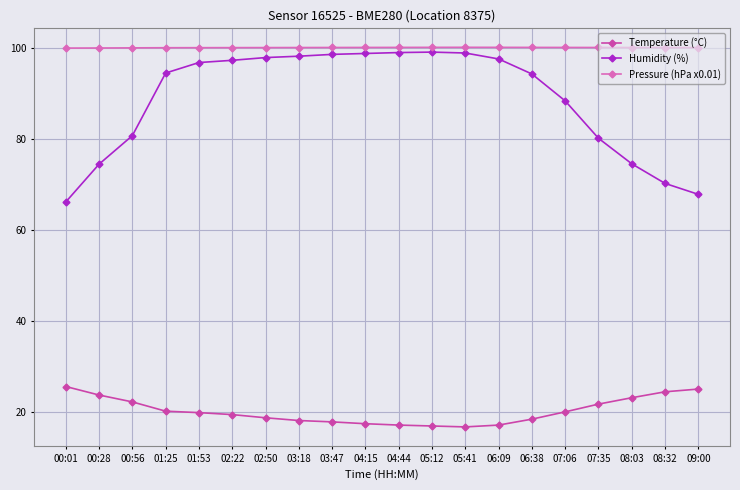

True or false: Pressure (hPa x0.01) and Temperature (°C) cross at least once.

False